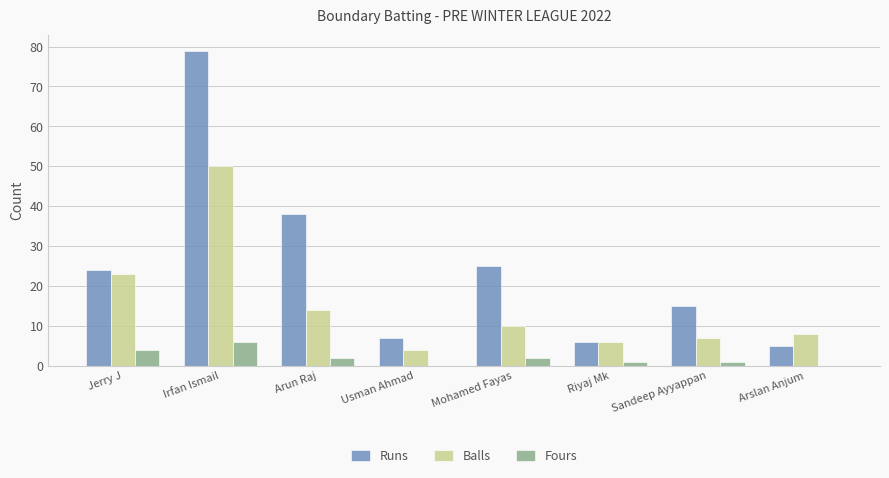

The value of Balls at Riyaj Mk is 3. True or false?

False